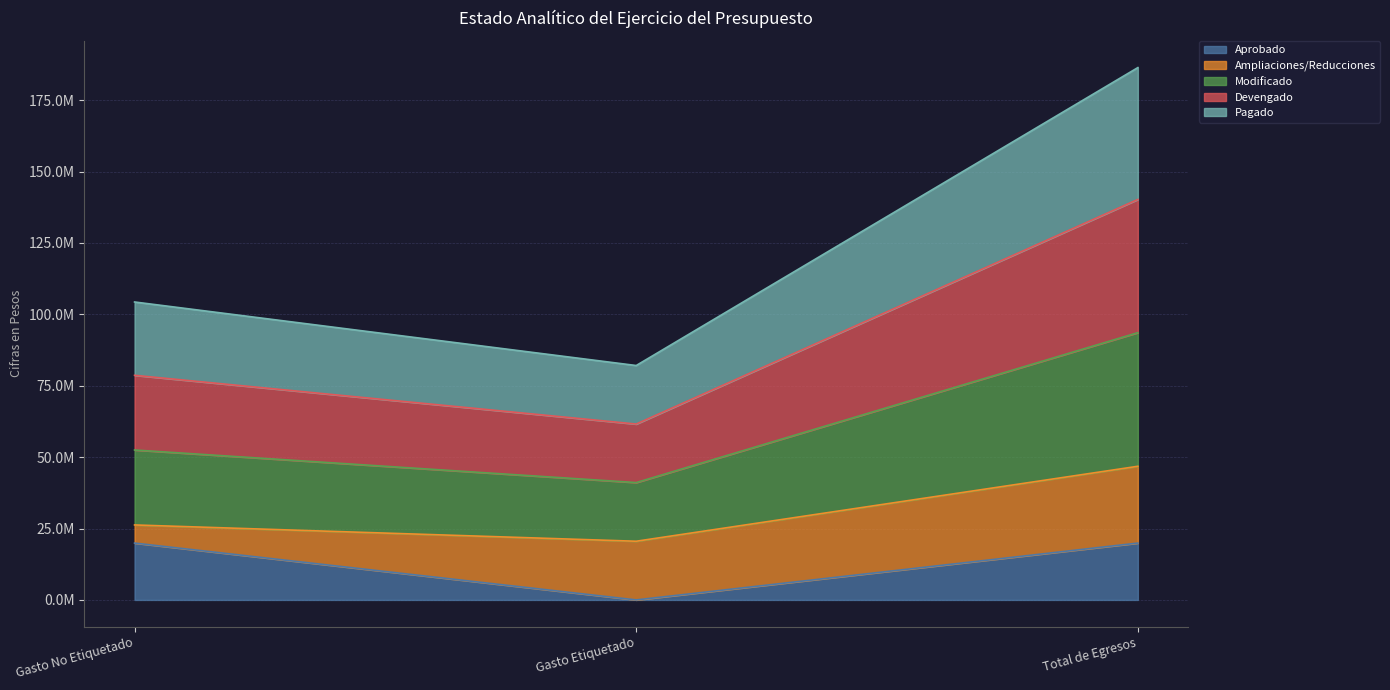

What are all the series names shown in the legend?

Aprobado, Ampliaciones/Reducciones, Modificado, Devengado, Pagado